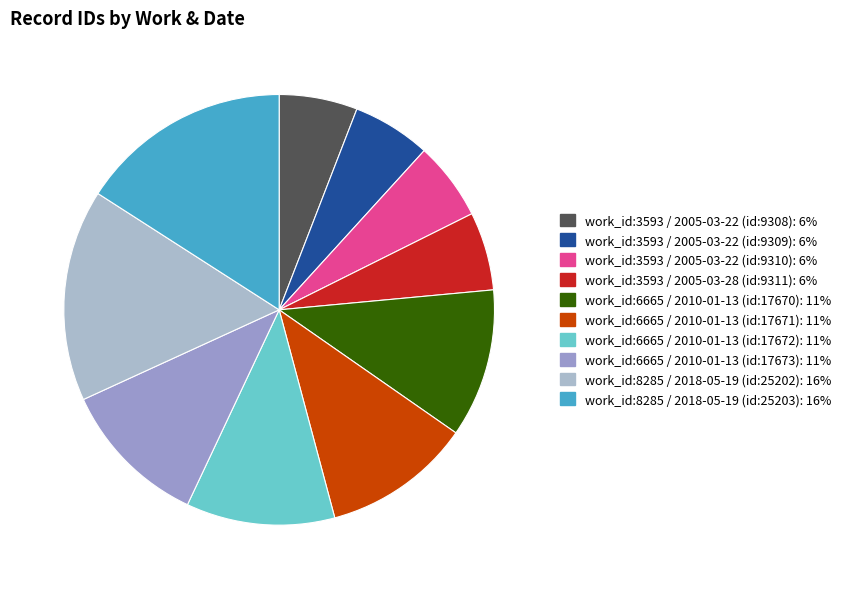

Which has a higher value, work_id:6665 / 2010-01-13 (id:17670) or work_id:8285 / 2018-05-19 (id:25203)?

work_id:8285 / 2018-05-19 (id:25203)